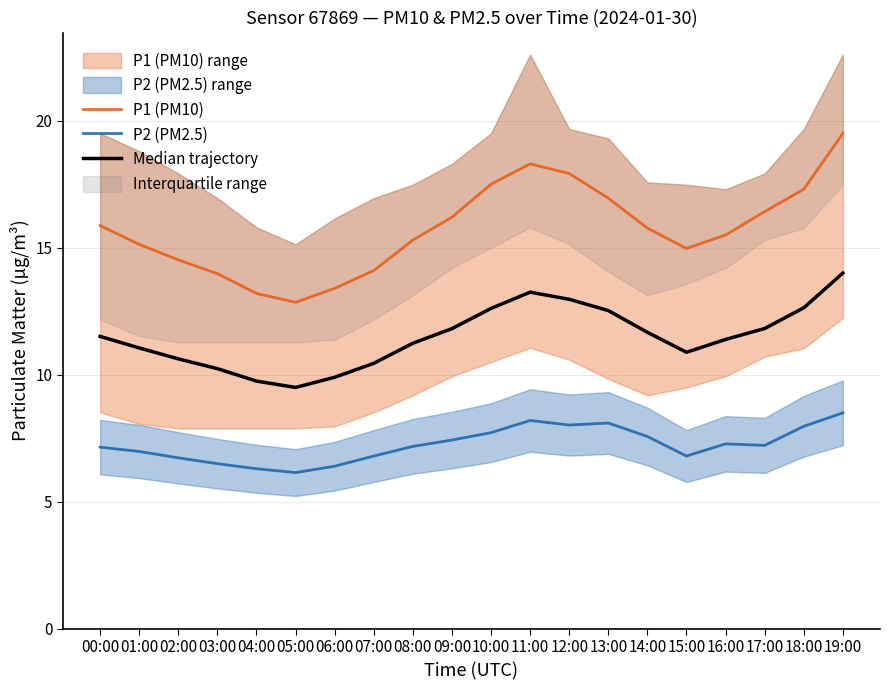

How many interior local valleys does the P2 (PM2.5) series have?

4